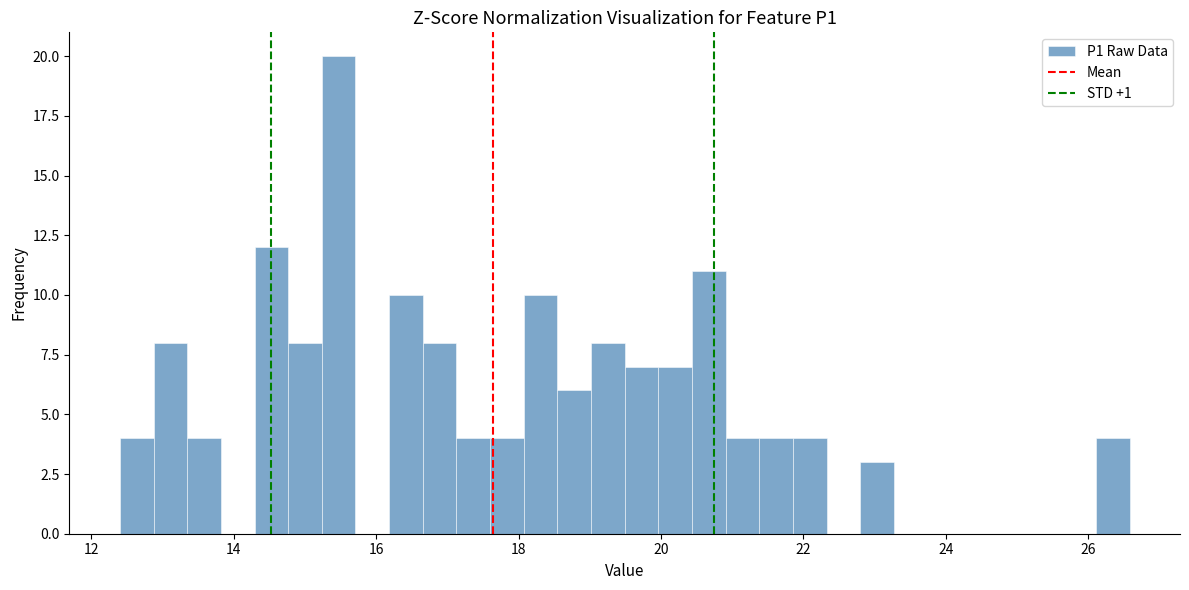

Around what value on the x-axis is the tallest bar? Give the approximate position of its centre, as read against the axis.

15.4